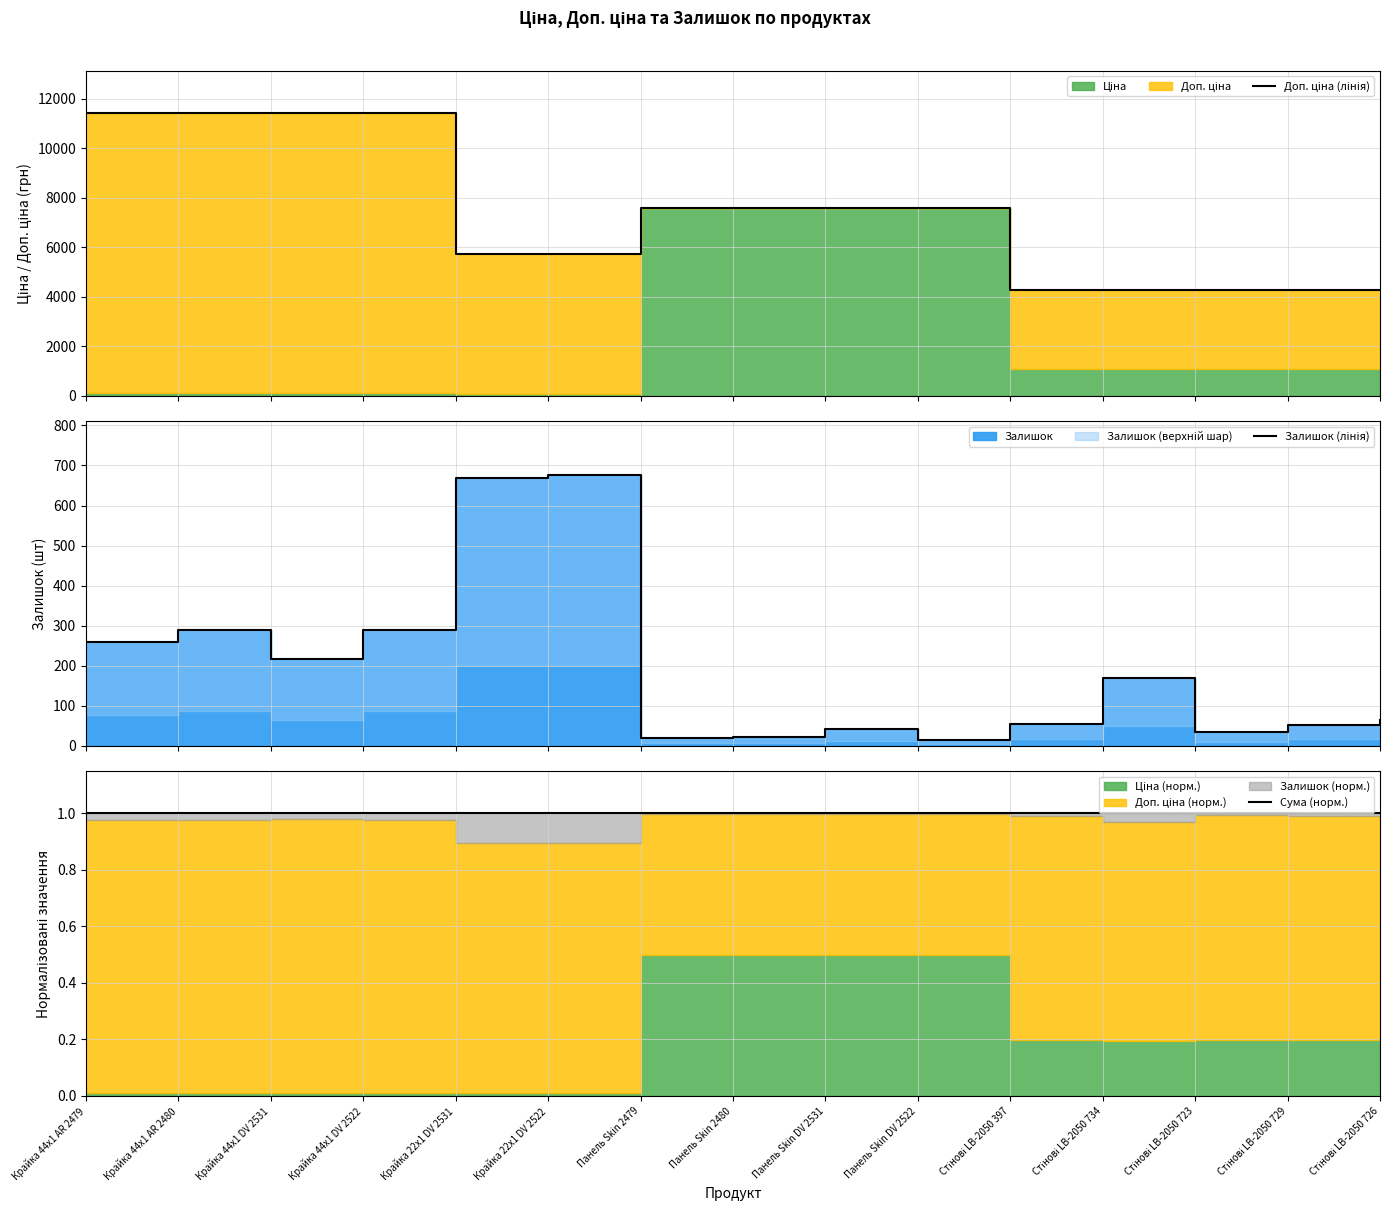

True or false: Доп. ціна (лінія) and Сума (норм.) intersect in this chart.

False